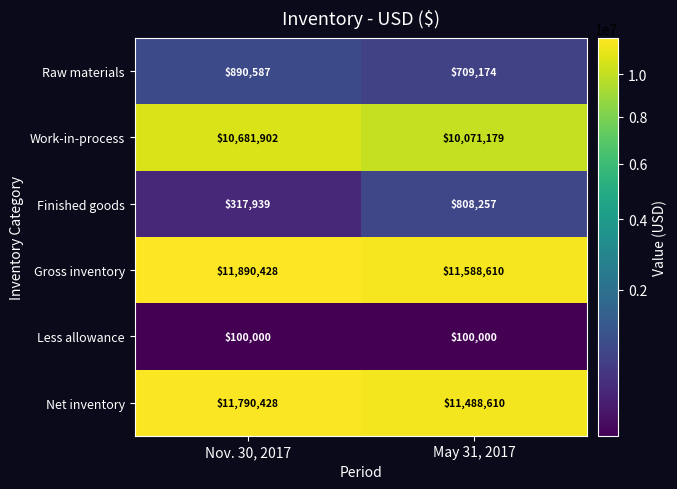

Reading left to right, transcribe all the data shown in this chart.

Raw materials: 890587	709174
Work-in-process: 10681902	10071179
Finished goods: 317939	808257
Gross inventory: 11890428	11588610
Less allowance: 100000	100000
Net inventory: 11790428	11488610